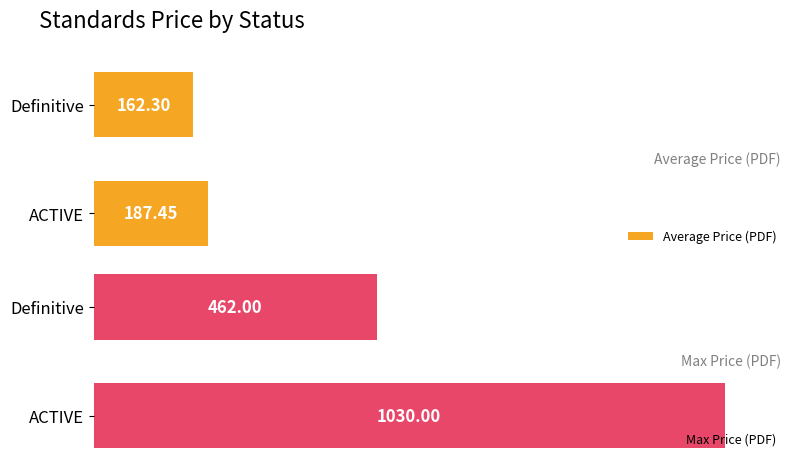

List the series in order of their overall mean, lowest first.

Average Price (PDF), Max Price (PDF)